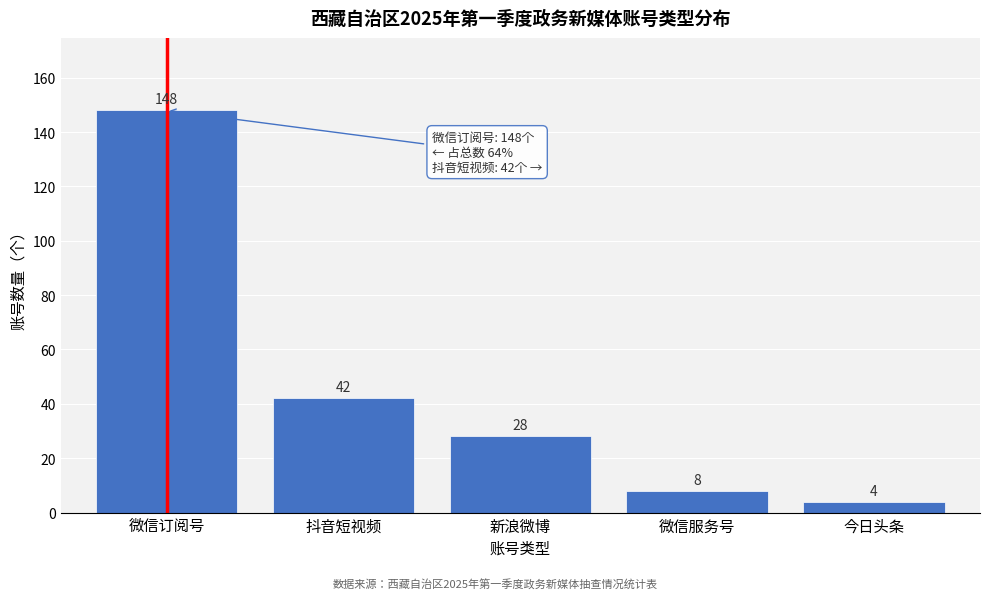

Reading right to left, what are all the values shown in this chart?

4	8	28	42	148